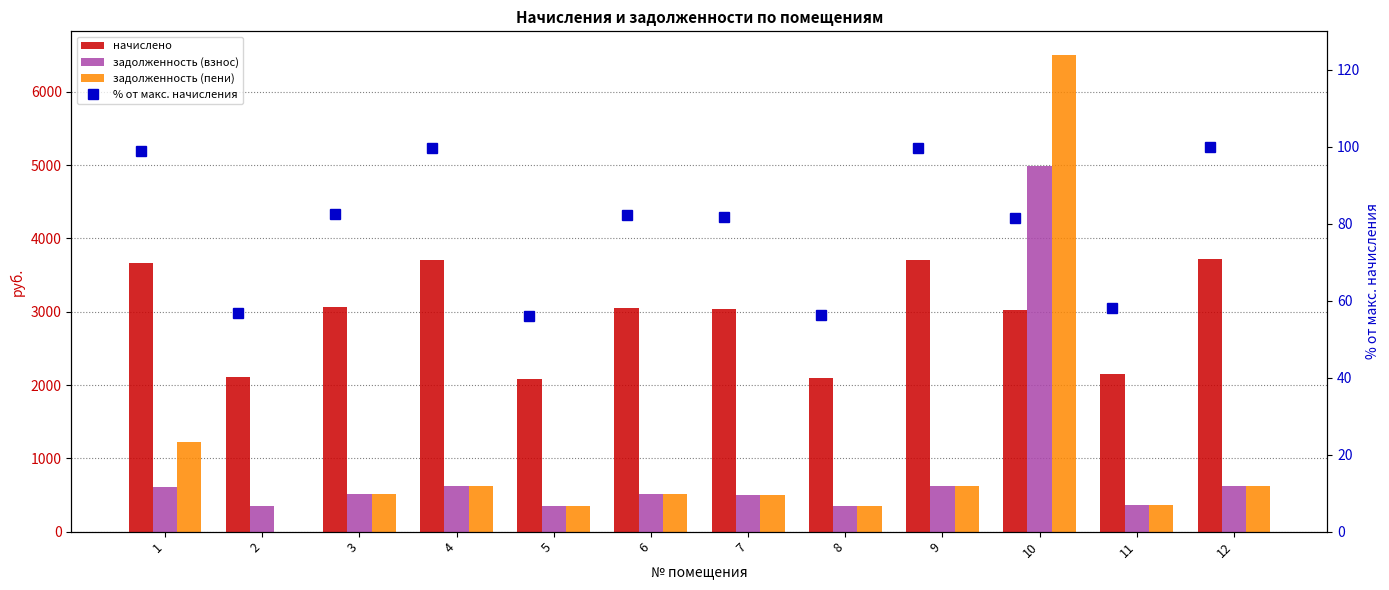

Which series has the largest total across all categories?

начислено